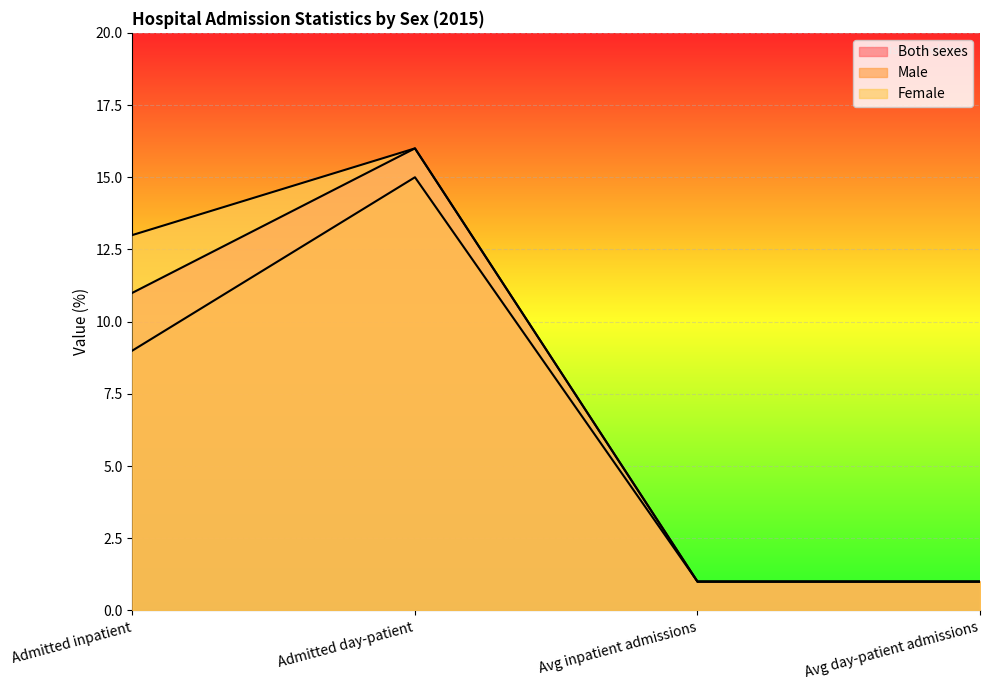

What is the total value across all series at Admitted inpatient?

33